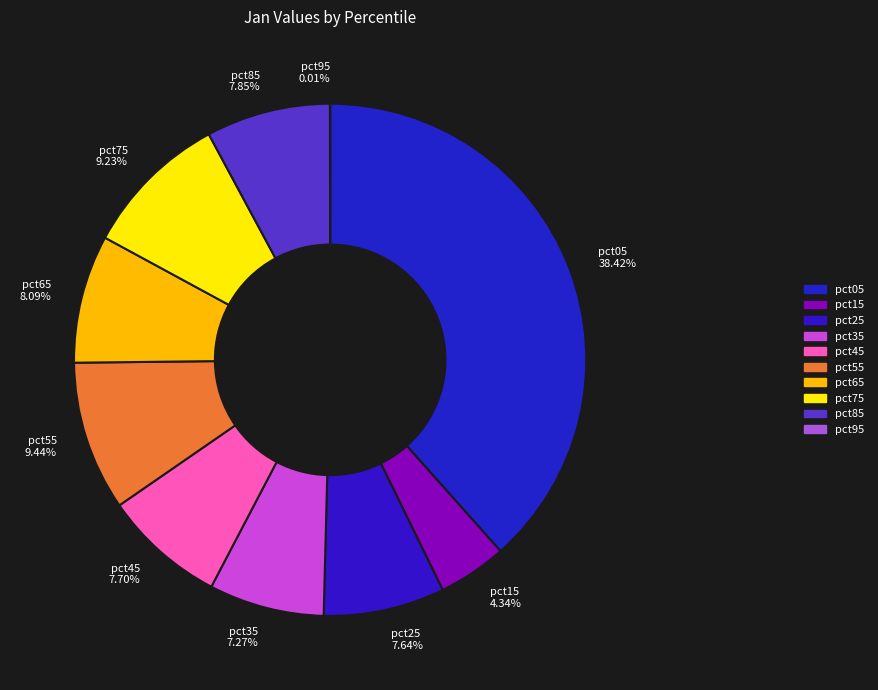

Does any single category account for the majority?

No